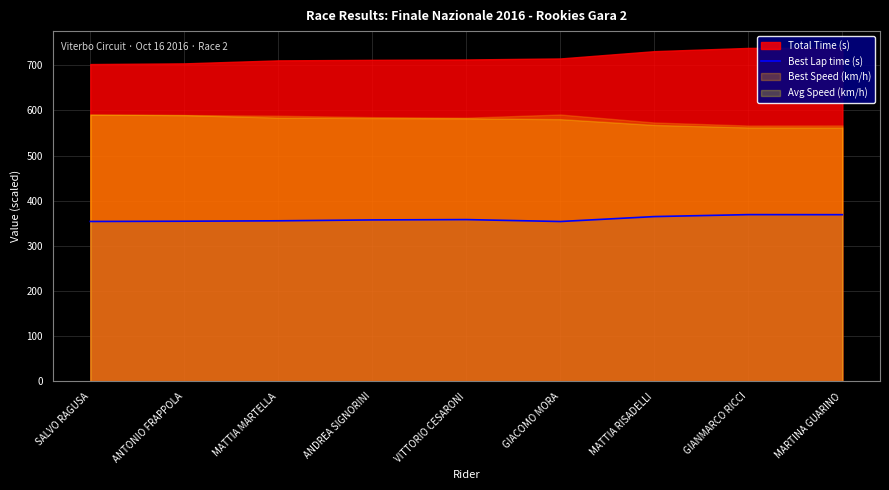

The Best Lap time (s) series shows 357.6 at ANDREA SIGNORINI. True or false?

True